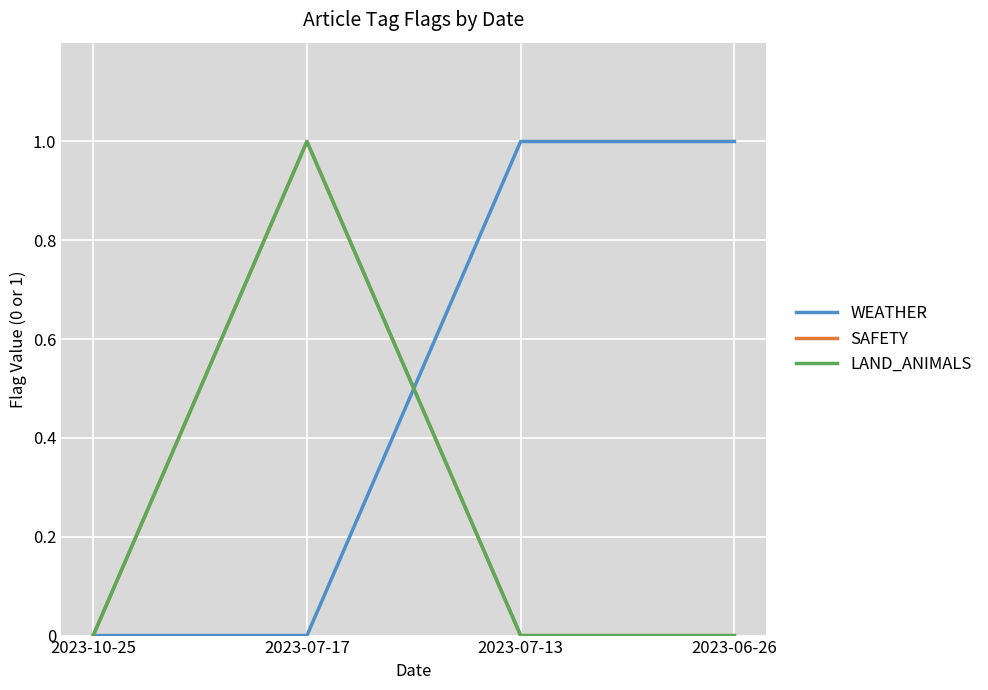

How many lines are shown in the chart?

3